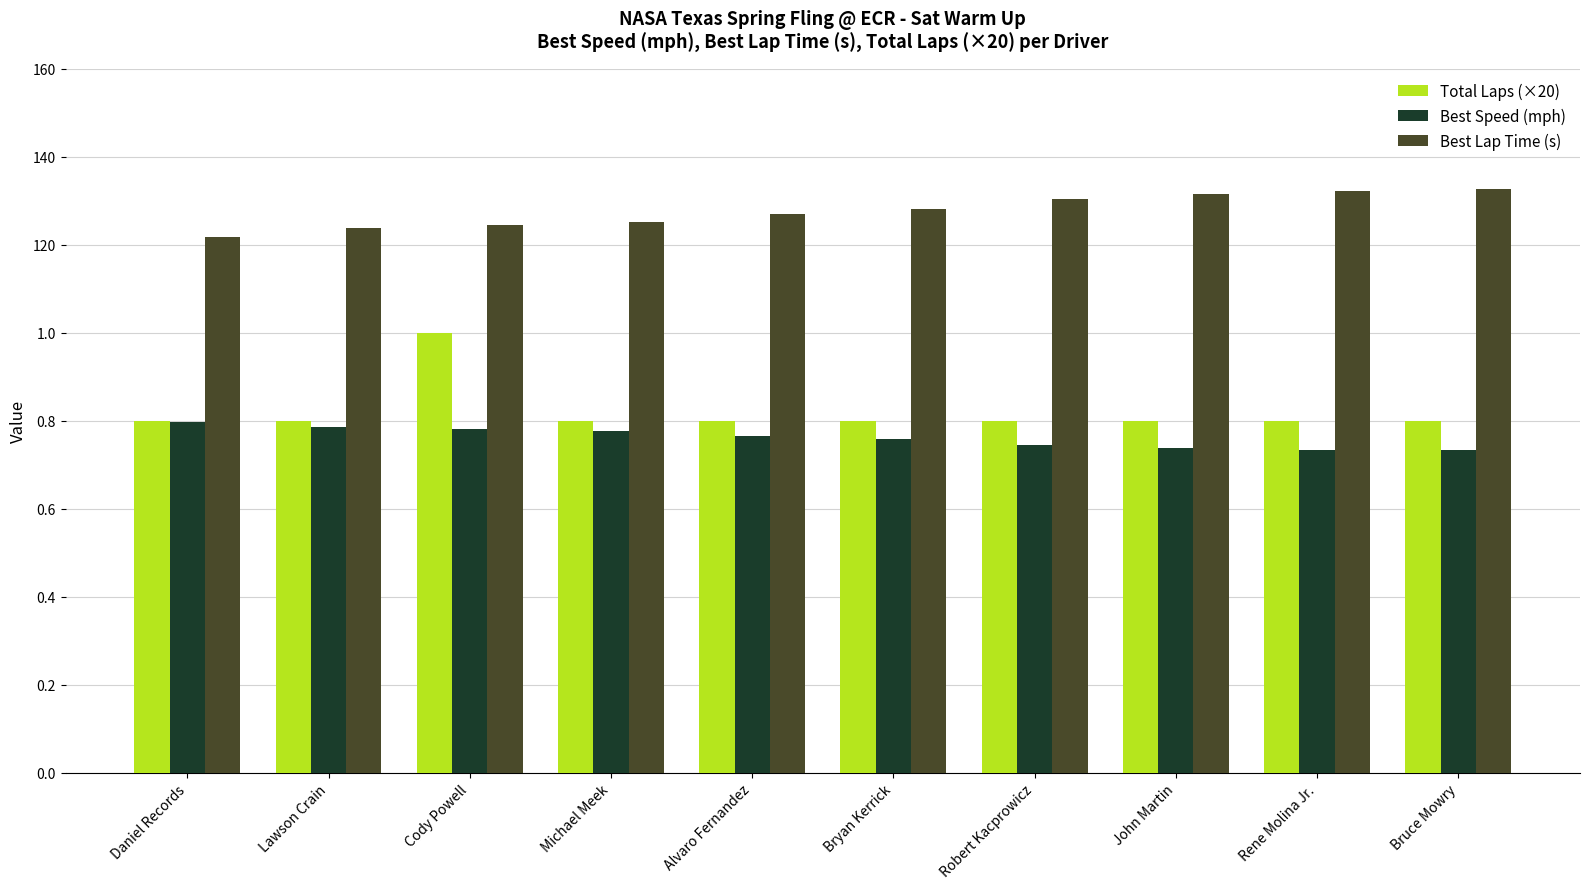

Reading right to left, list all the values displayed in this chart.

Total Laps (×20): 80.0	80.0	80.0	80.0	80.0	80.0	80.0	100.0	80.0	80.0
Best Speed (mph): 73.3	73.4	73.8	74.5	75.9	76.6	77.6	78.0	78.5	79.8
Best Lap Time (s): 132.6	132.3	131.6	130.4	128.1	126.9	125.2	124.5	123.8	121.8